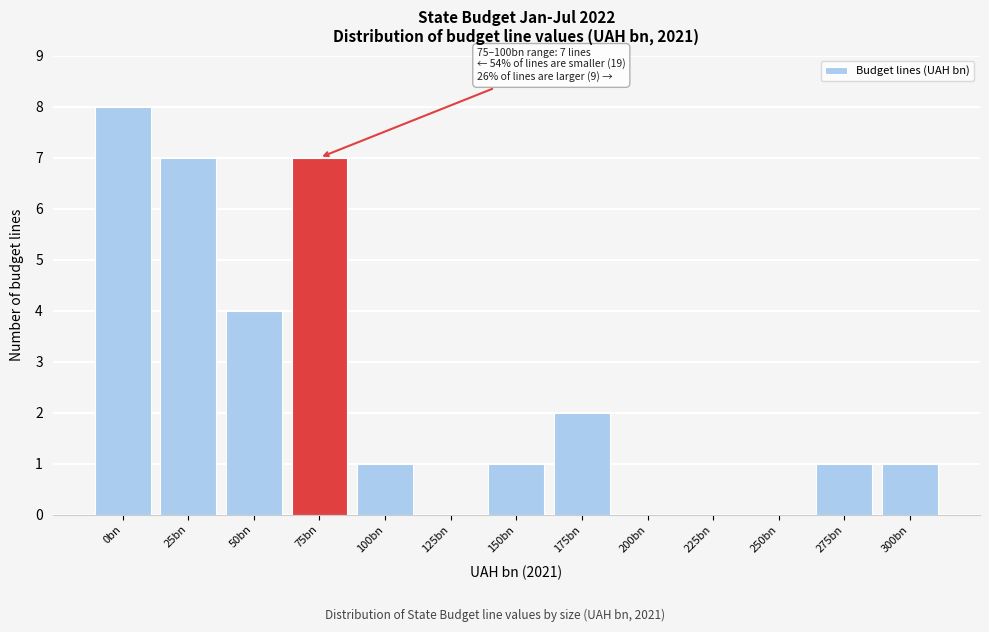

Reading left to right, extract all data points from this chart.

0bn=8	25bn=7	50bn=4	75bn=7	100bn=1	125bn=0	150bn=1	175bn=2	200bn=0	225bn=0	250bn=0	275bn=1	300bn=1